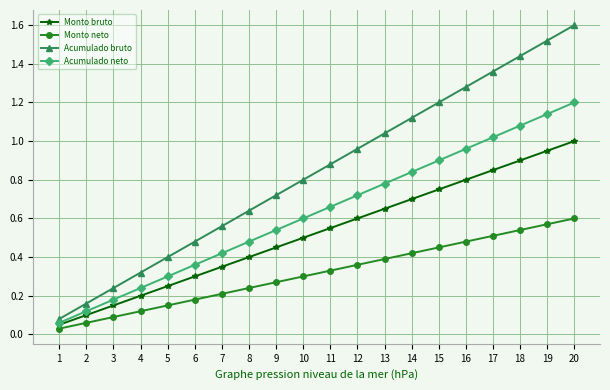

At which label is Acumulado neto closest to 0?

1